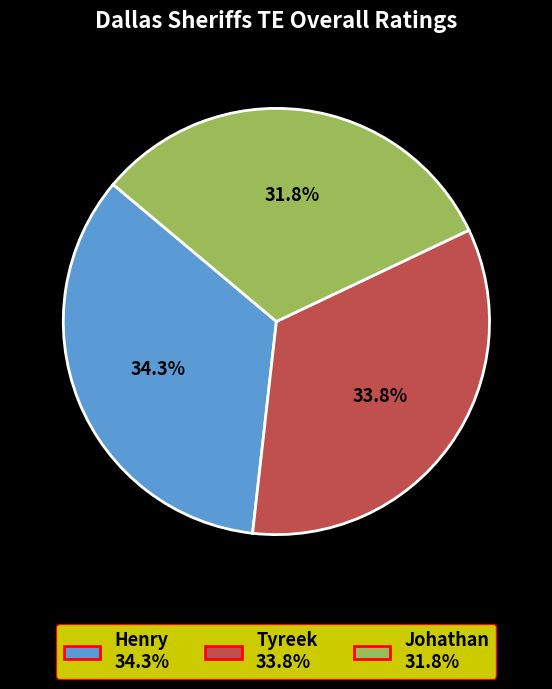

Is there any slice that represents more than half of the pie?

No